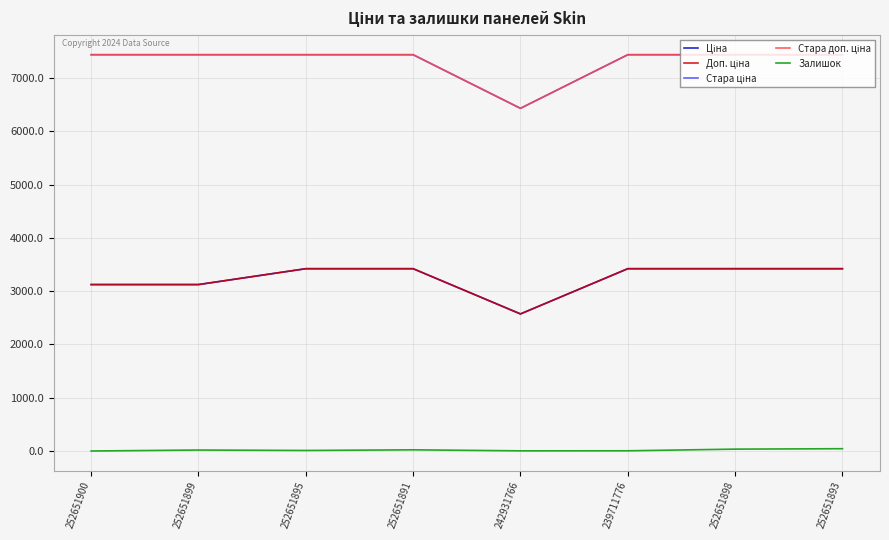

Does the chart display data point markers on the line(s)?

No